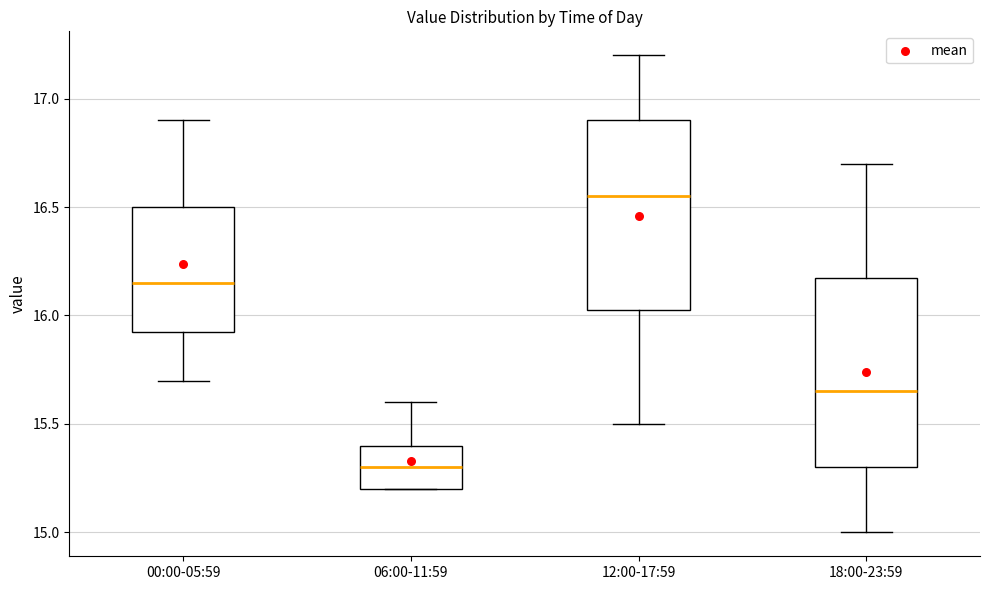

Reading left to right, read every box against the y-axis: the position of its median line, the range the box covers, and the ends of its whiskers. The values are not printed on the chart, so give them approximately, as read against the axis.

00:00-05:59: median 16.15, box 15.95 to 16.50, whiskers 15.70 to 16.90
06:00-11:59: median 15.30, box 15.20 to 15.40, whiskers 15.20 to 15.60
12:00-17:59: median 16.55, box 16.05 to 16.90, whiskers 15.50 to 17.20
18:00-23:59: median 15.65, box 15.30 to 16.20, whiskers 15.00 to 16.70